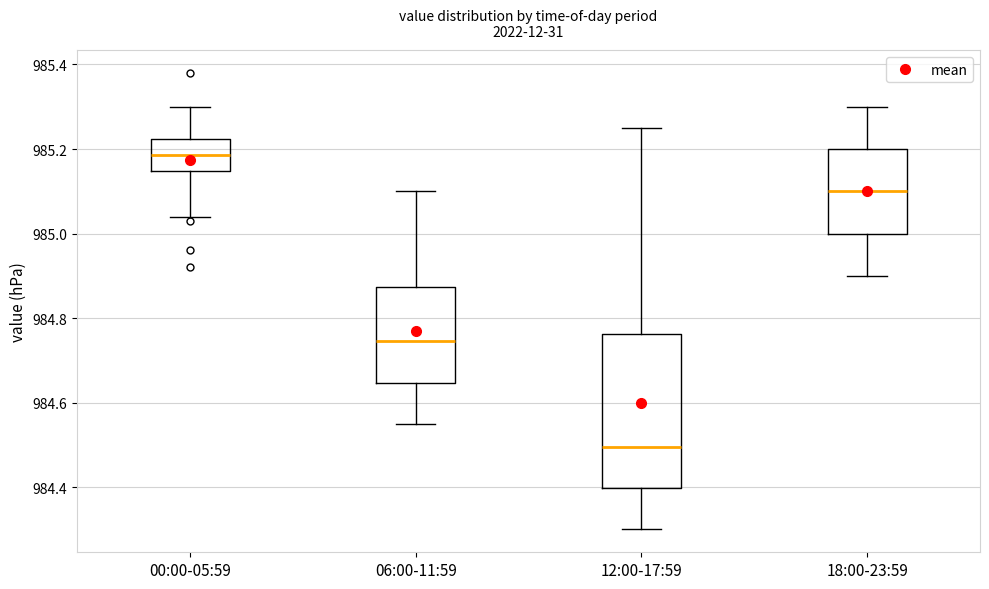

Reading left to right, transcribe this box plot: for each box, give where its median line is, the range the box spans, and where its two whiskers end, as read against the y-axis. The values are not printed on the chart, so give them approximately, as read against the axis.

00:00-05:59: median 985.18, box 985.14 to 985.22, whiskers 985.04 to 985.30
06:00-11:59: median 984.74, box 984.64 to 984.88, whiskers 984.56 to 985.10
12:00-17:59: median 984.50, box 984.40 to 984.76, whiskers 984.30 to 985.26
18:00-23:59: median 985.10, box 985.00 to 985.20, whiskers 984.90 to 985.30